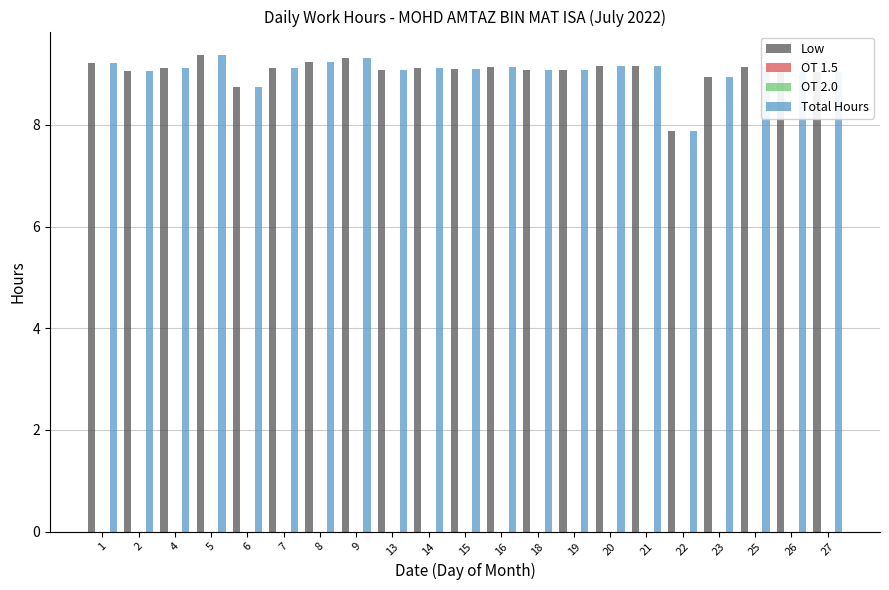

Rank the series at 20 from highest to lowest value.

Low, Total Hours, OT 1.5, OT 2.0